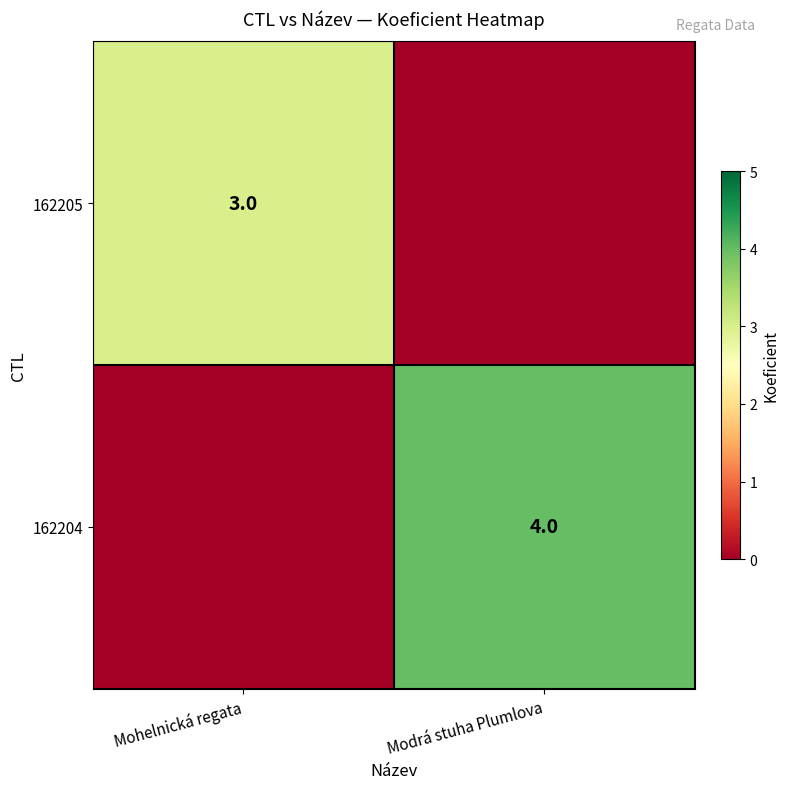

Which has a higher value, Modrá stuha Plumlova or Mohelnická regata?

Mohelnická regata